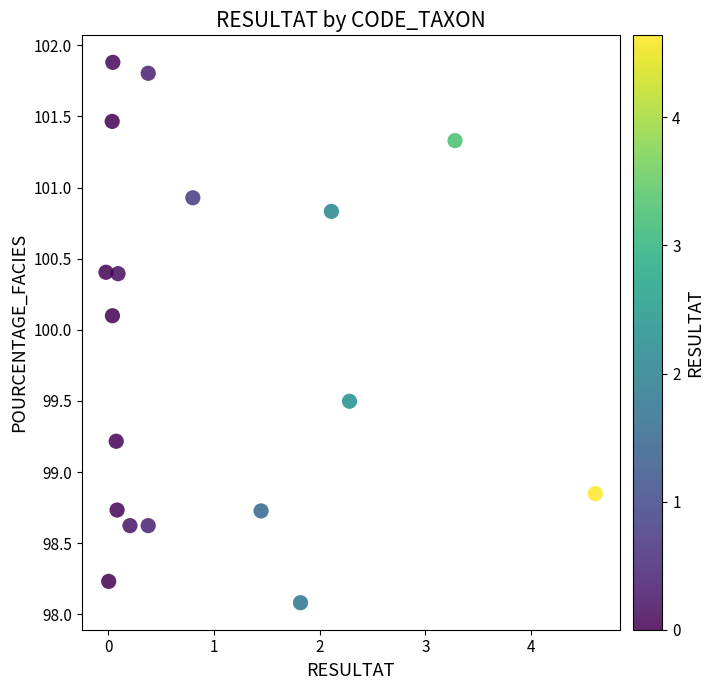

What is the range of Y values (max minus min)?

3.8